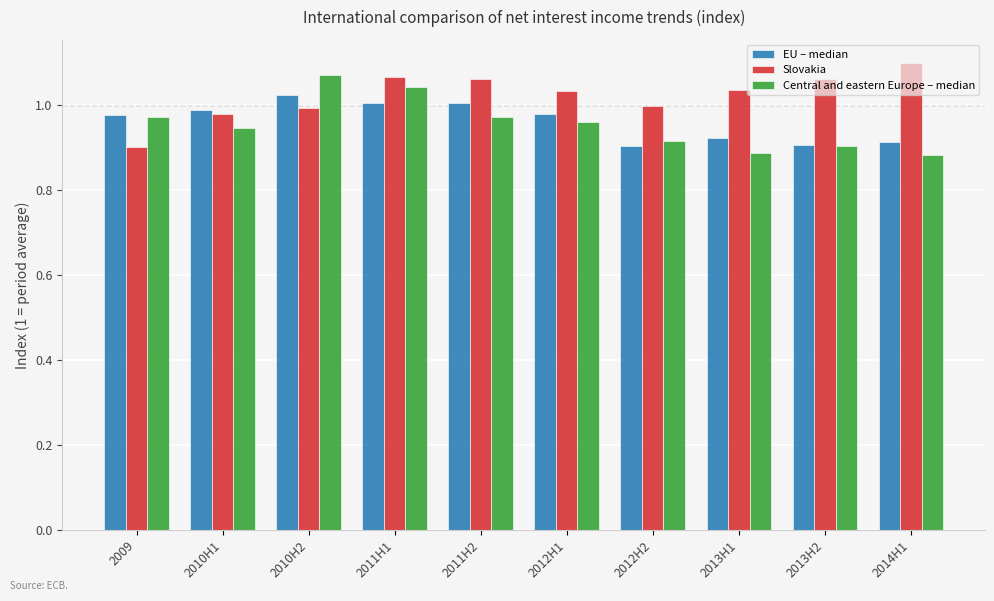

What is the sum of the Slovakia values at 2011H2 and 2010H2?

2.1